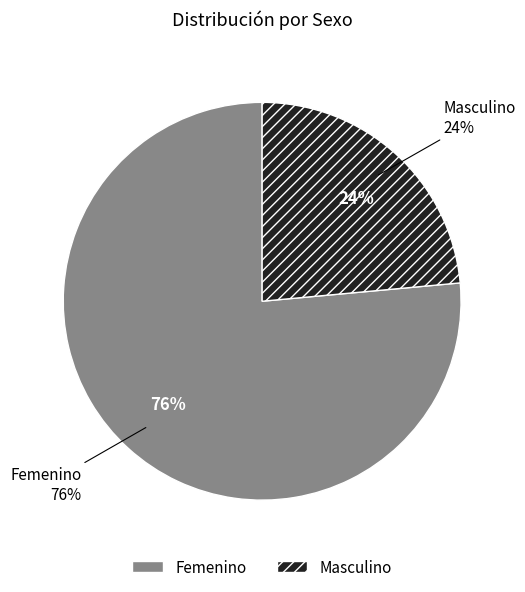

The Masculino slice represents 24% of the pie. True or false?

True